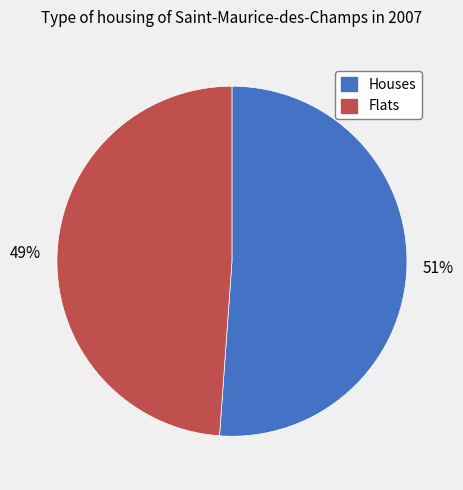

To the nearest percent, what is the difference between the largest and smallest slice percentages?

2%